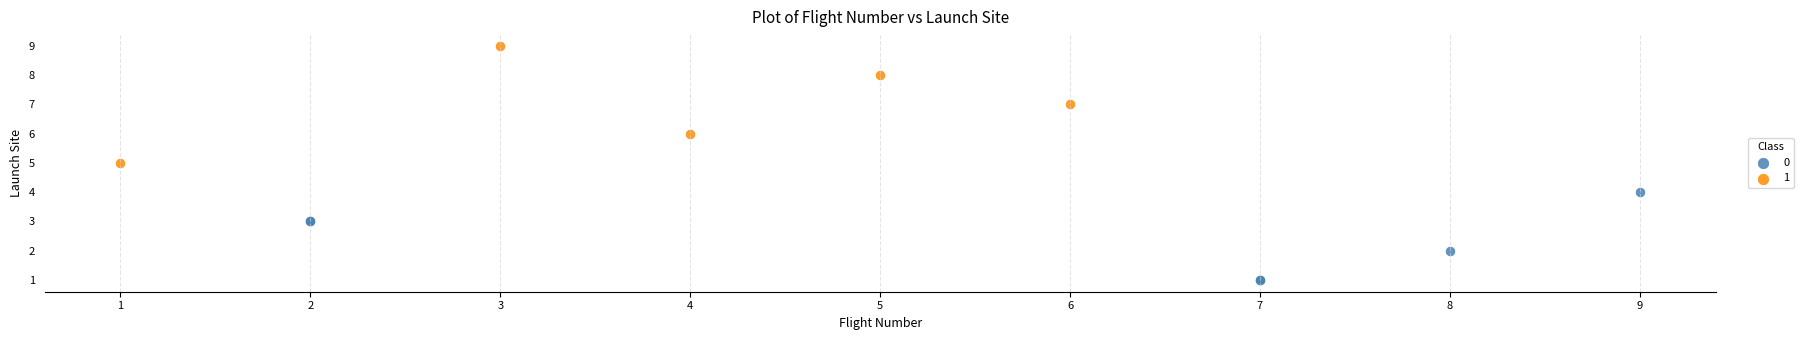

What are all the series names shown in the legend?

0, 1